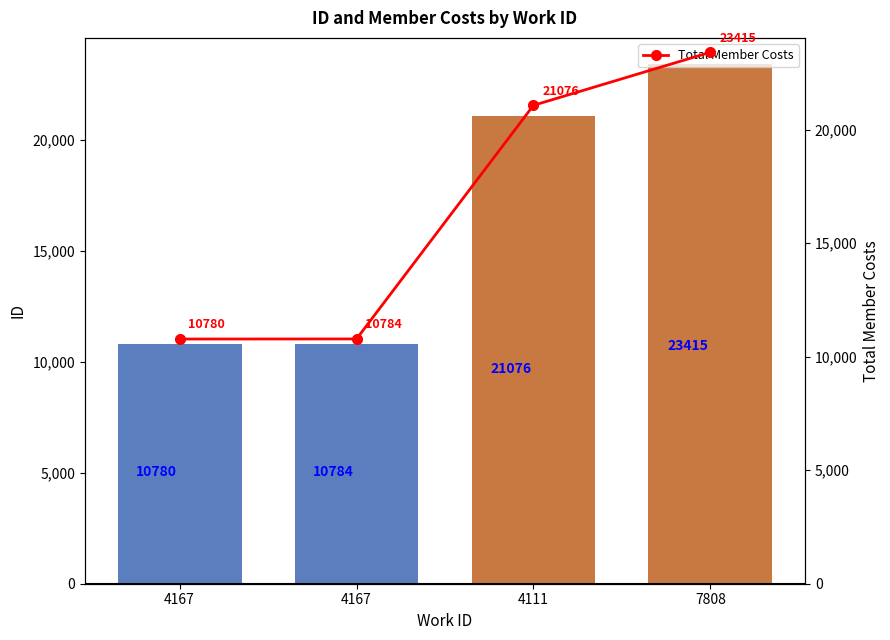

Reading left to right, what are all the values shown in this chart?

id: 10780	10784	21076	23415
Total Member Costs: 10780	10784	21076	23415